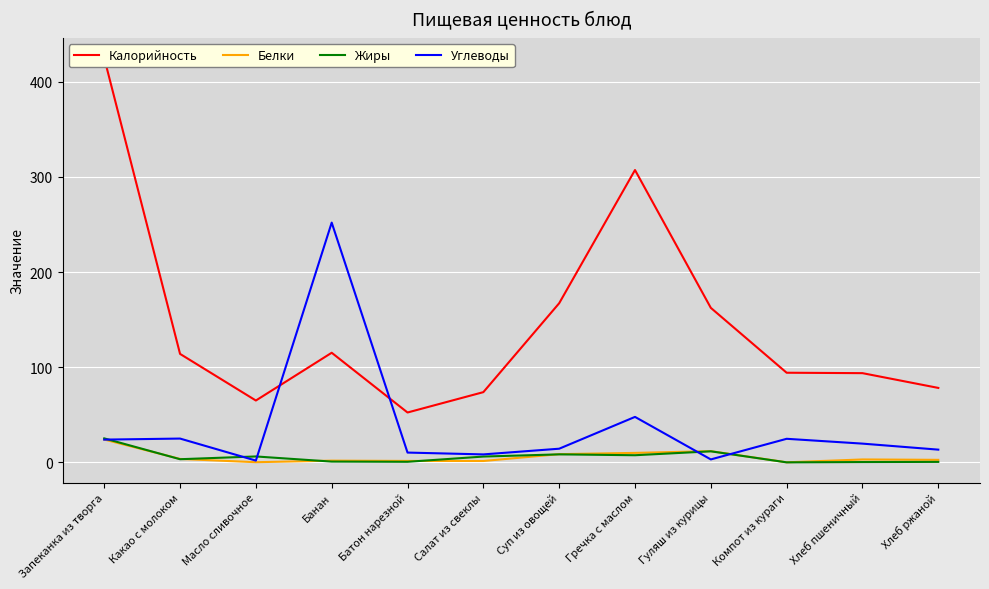

The Жиры series shows 8.2 at Салат из свеклы. True or false?

False